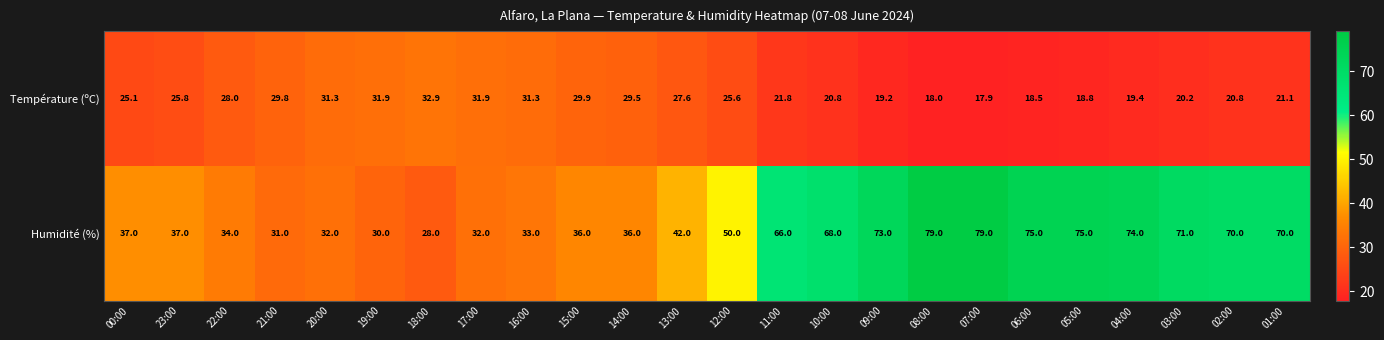

What is the lowest value of the Température (ºC) series?

17.9